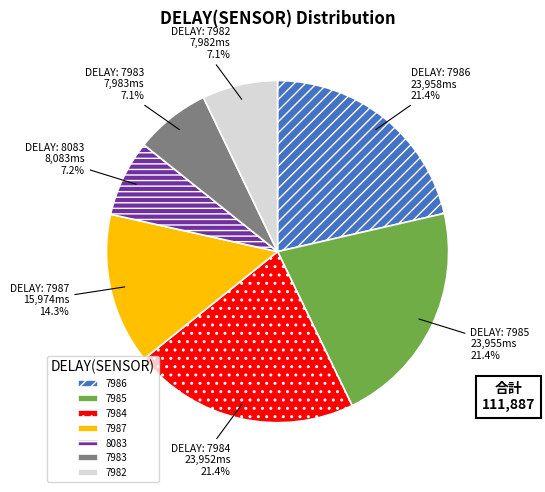

Which has a higher value, 7986 or 7987?

7986